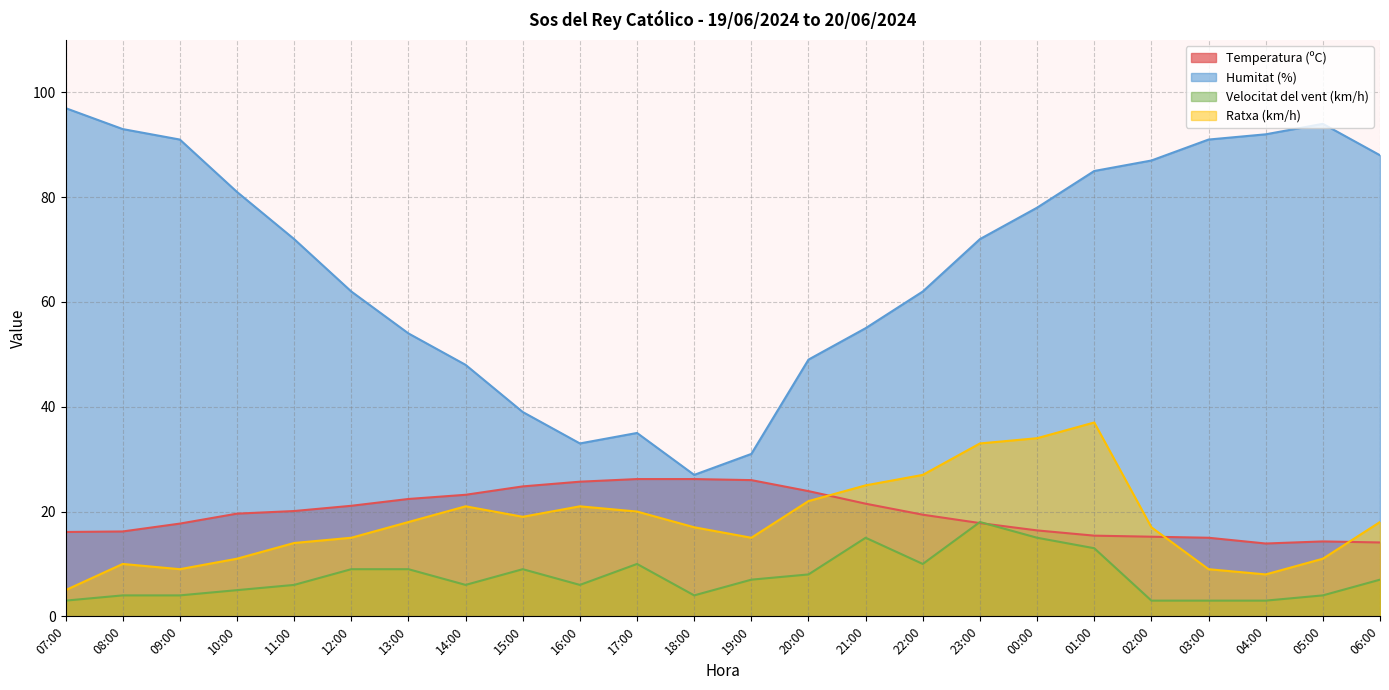

True or false: Ratxa (km/h) has a value of 25.0 at 21:00.

True